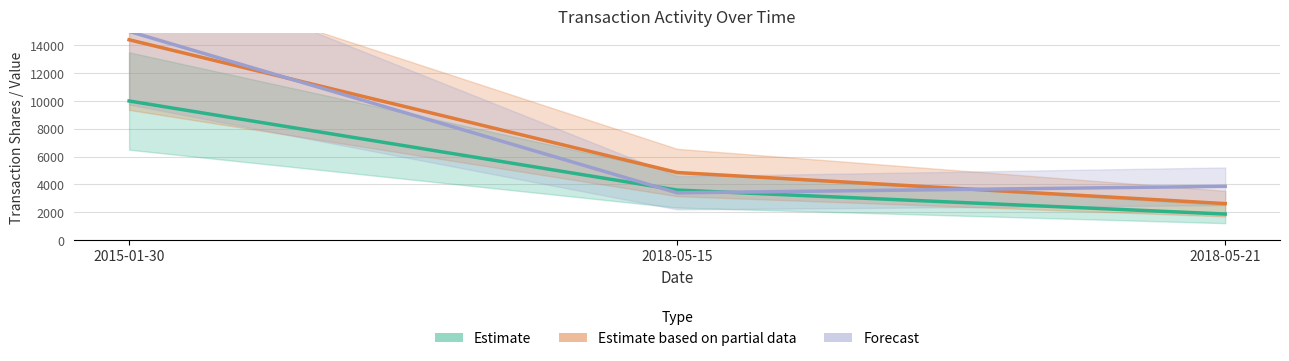

Which category has the lowest value in the Forecast series?

2018-05-15